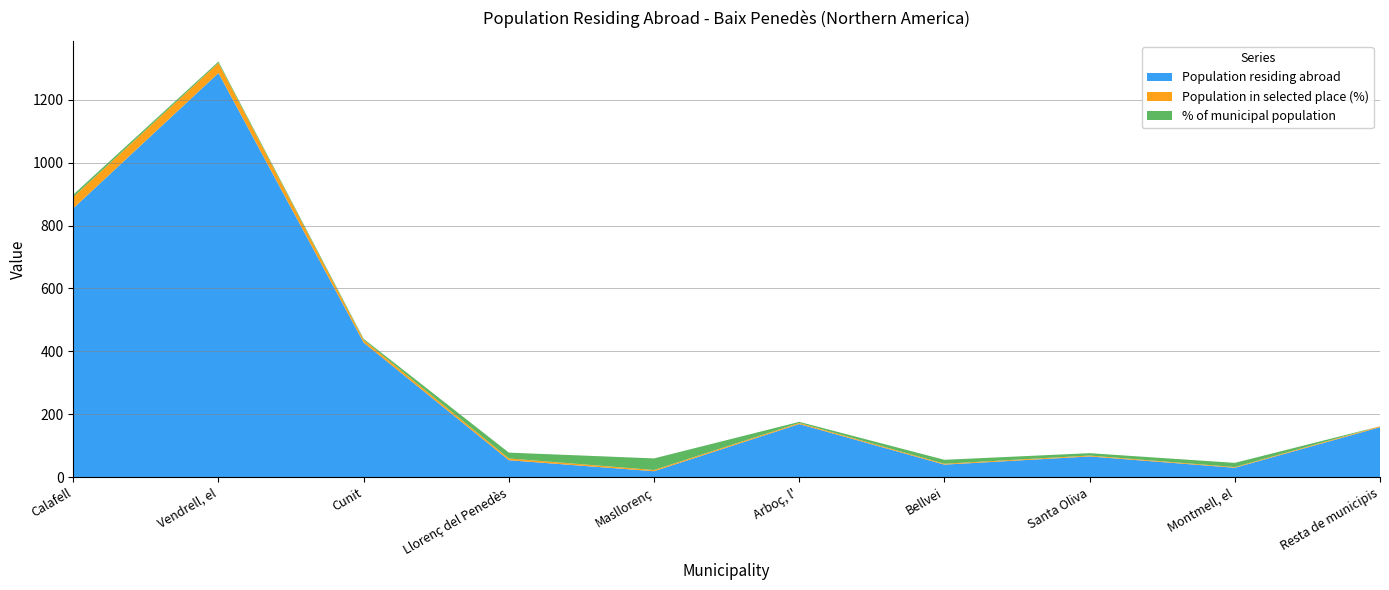

Reading left to right, what are all the values shown in this chart?

Population residing abroad: 855.0	1285.0	428.0	54.0	19.0	169.0	40.0	66.0	30.0	159.0
Population in selected place (%): 36.0	32.0	8.4	5.6	3.9	3.4	2.8	2.8	2.2	2.8
% of municipal population: 7.5	4.4	3.5	18.5	36.8	3.5	12.5	7.6	13.3	0.0